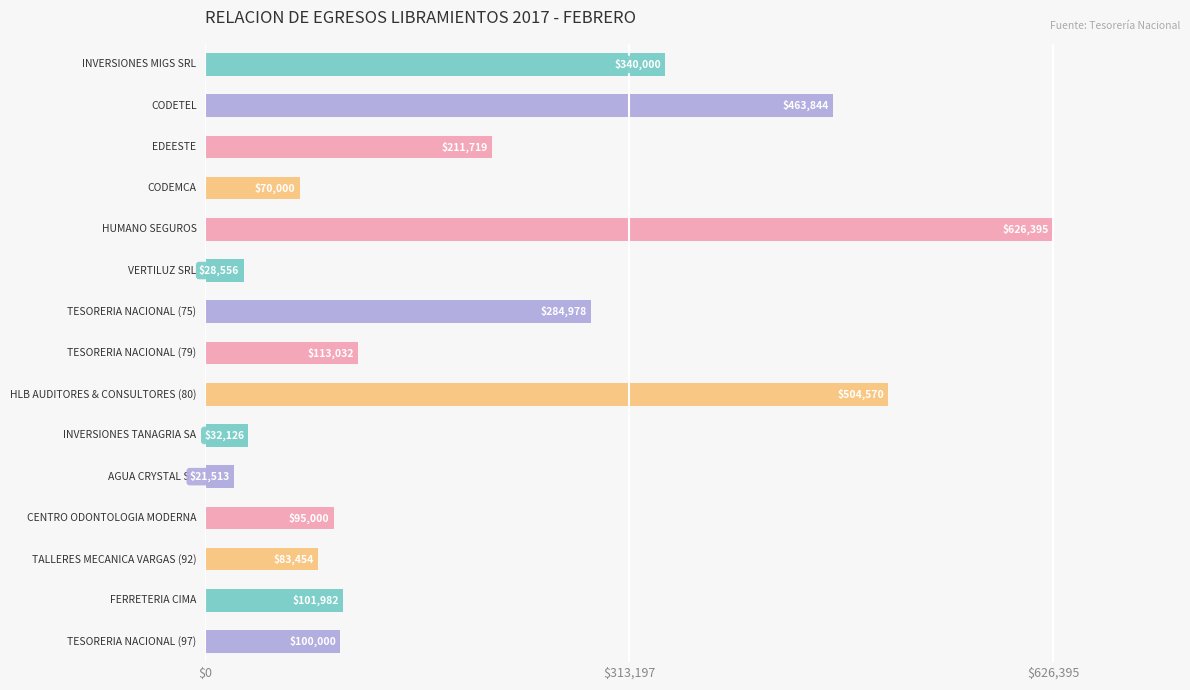

What is the value of the 11th bar from the top?

21513.0